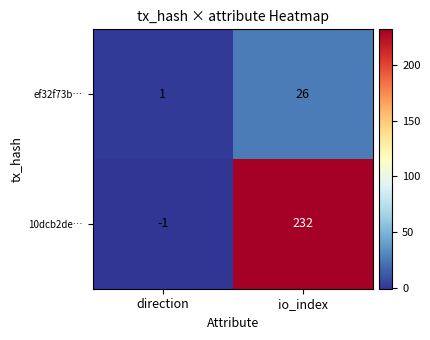

How many series are shown in this chart?

2